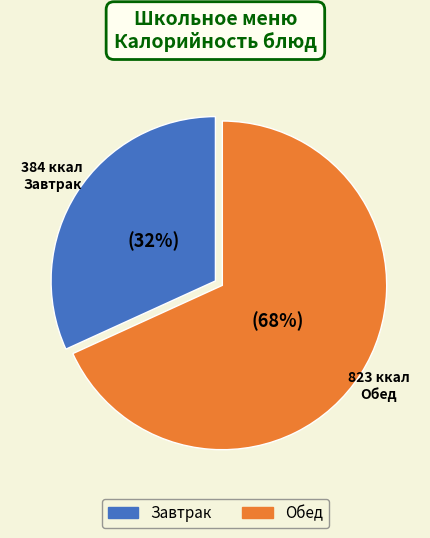

How many slices are in this pie chart?

2